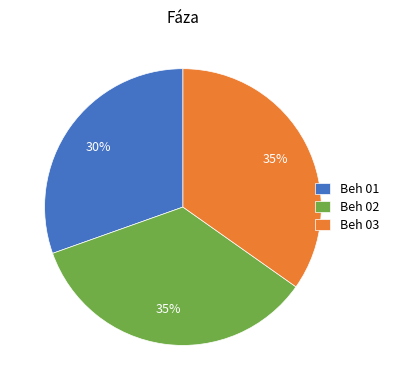

Do Beh 02 and Beh 01 together represent more than half of the pie?

Yes